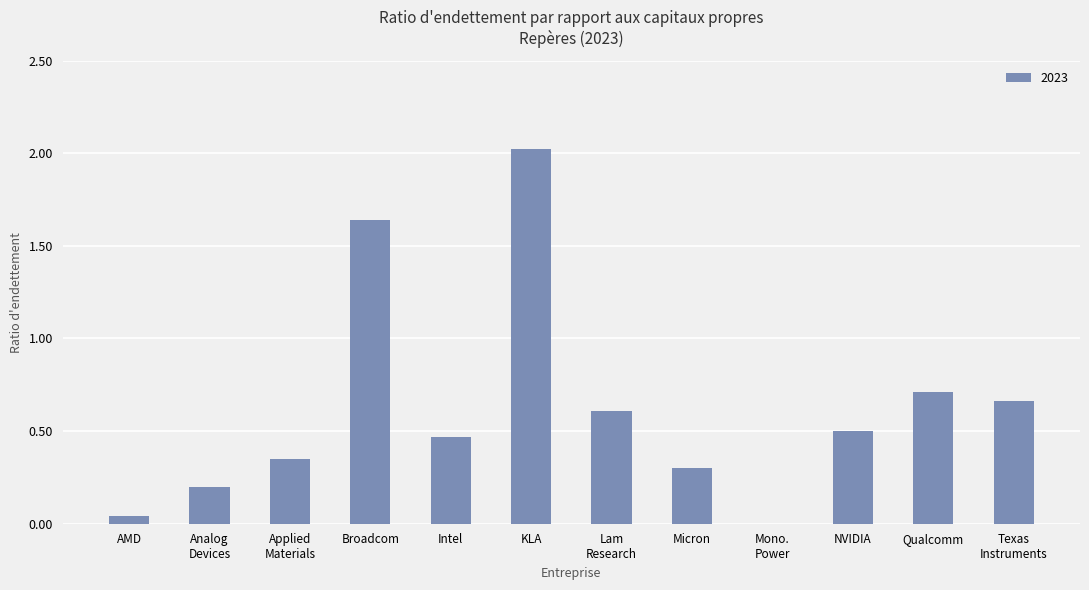

What is the sum of all values?

7.5